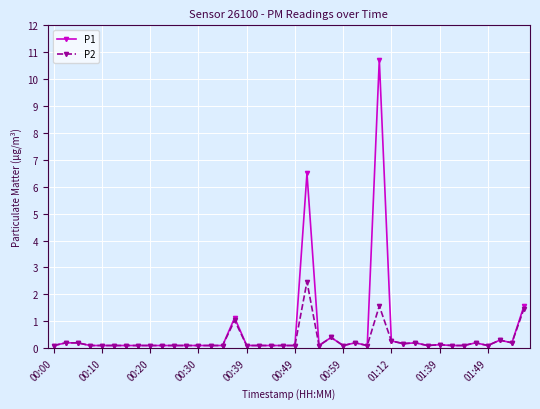

How many series are shown in this chart?

2